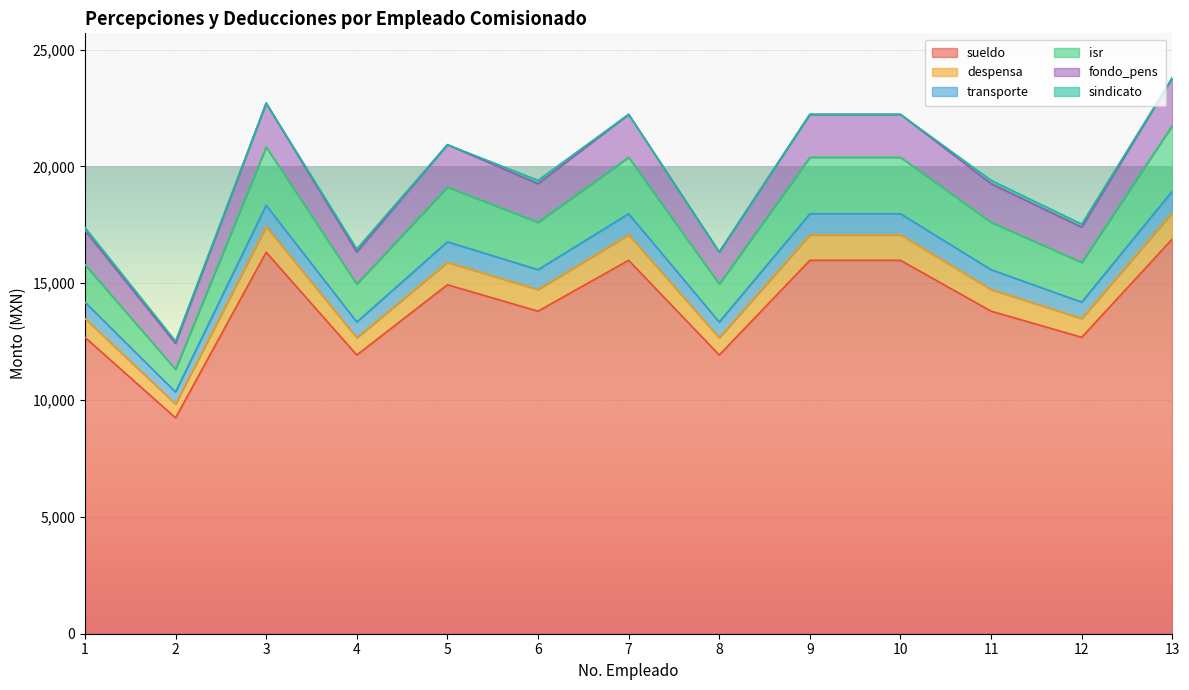

What is the total value across all series at 8?

16338.8